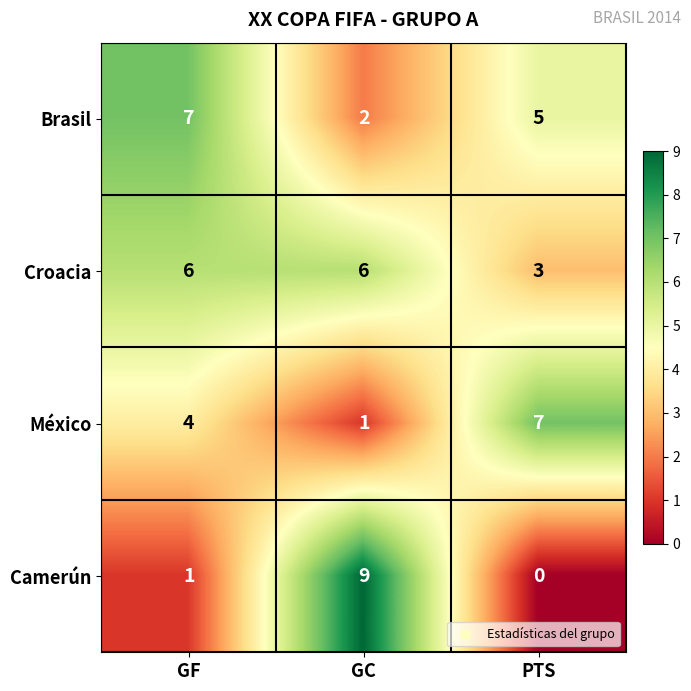

What is the sum of all Brasil values?

14